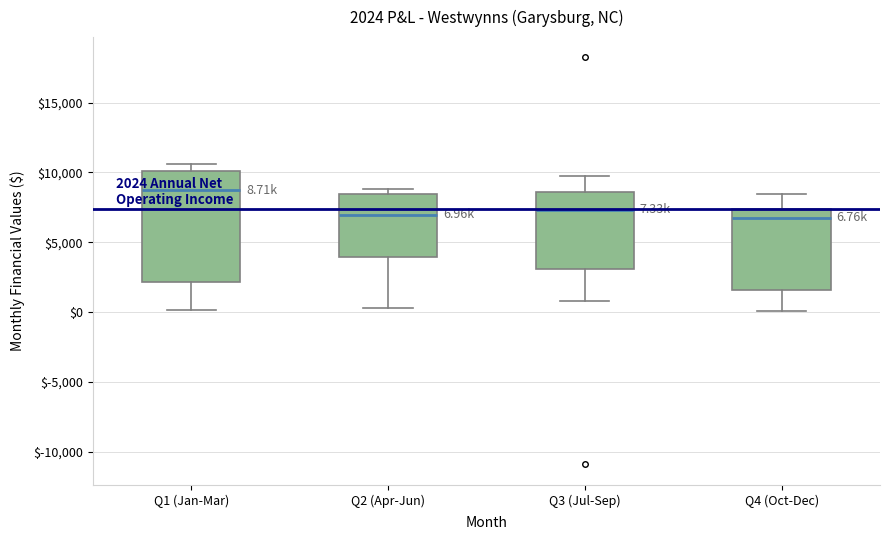

Which box's median line is the highest?

Q1 (Jan-Mar)